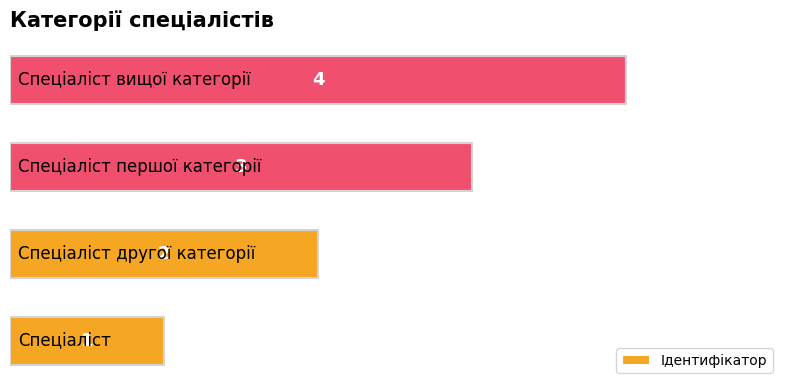

What is the difference between the maximum and minimum values?

3